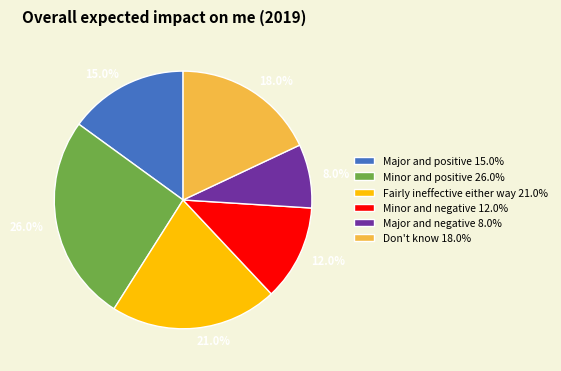

How many slices are in this pie chart?

6